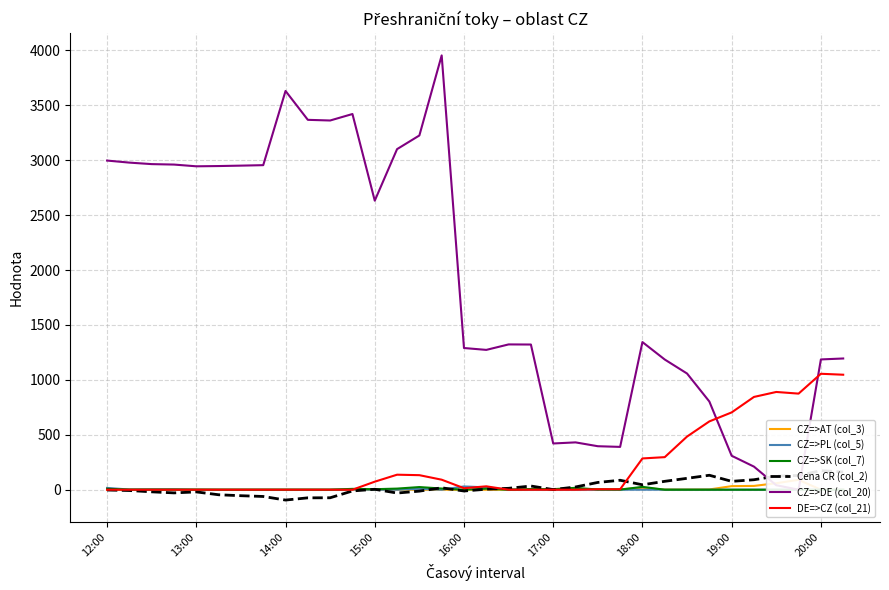

True or false: CZ=>SK (col_7) and Cena CR (col_2) cross at least once.

True